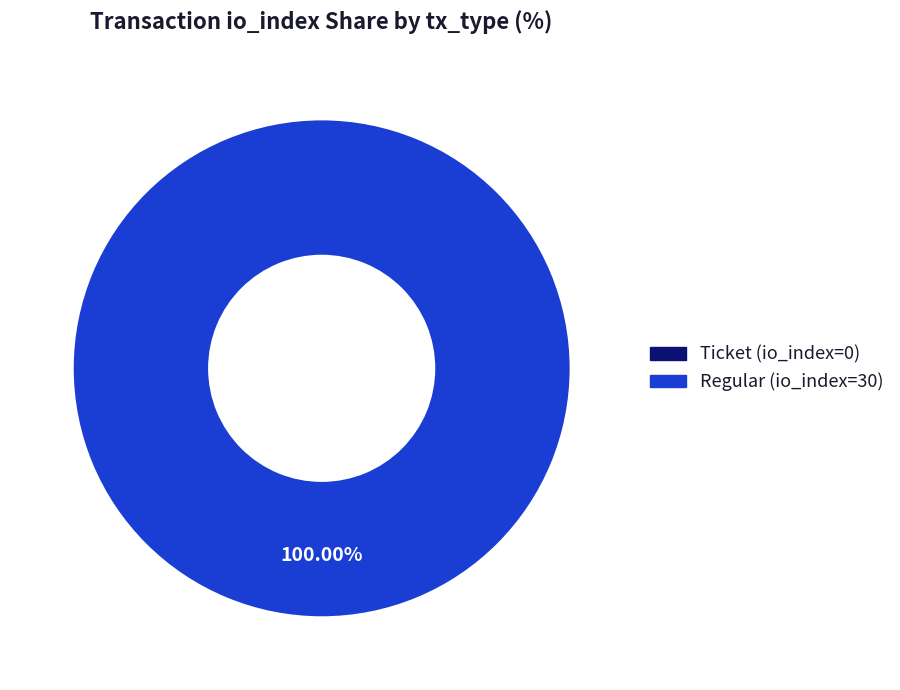

What is the total percentage of Regular (io_index=30) and Ticket (io_index=0)?

100.0%